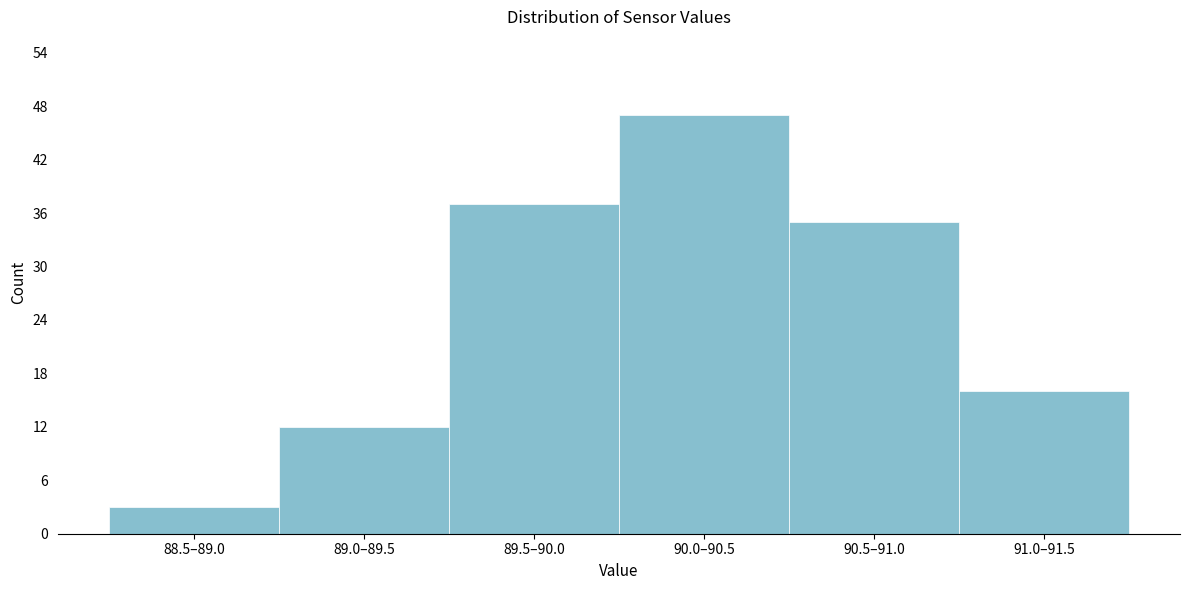

Reading left to right, transcribe all the data shown in this chart.

88.5–89.0=3	89.0–89.5=12	89.5–90.0=37	90.0–90.5=47	90.5–91.0=35	91.0–91.5=16